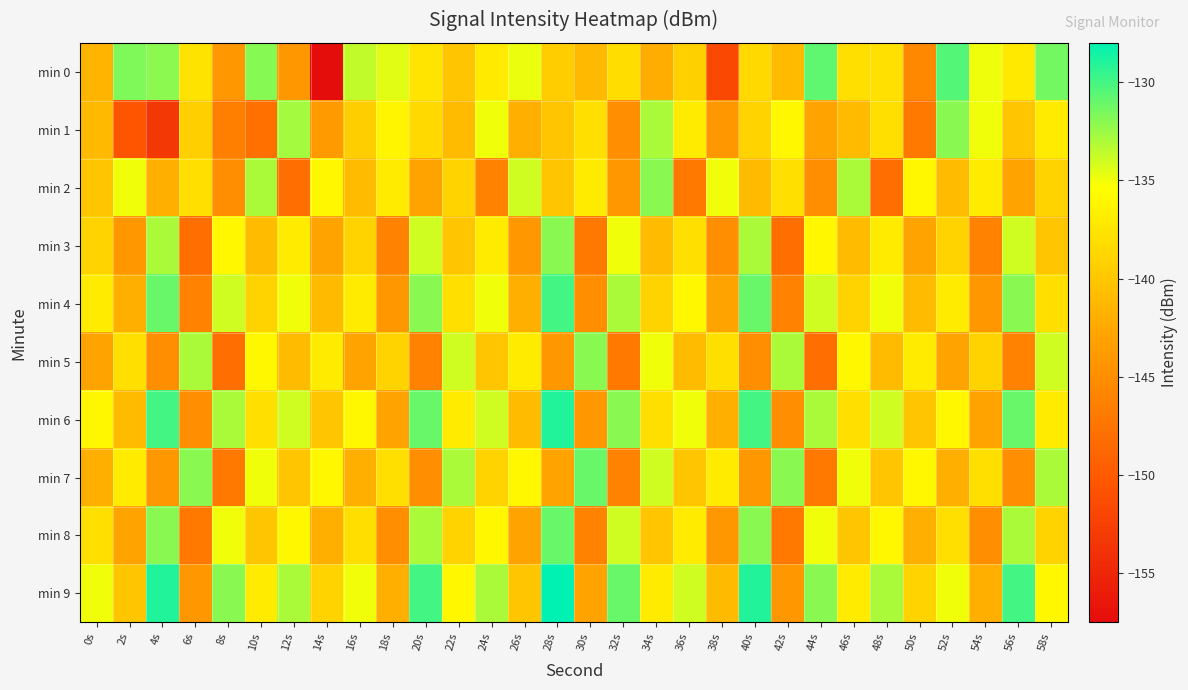

Reading right to left, what are all the values shown in this chart?

min 0: 58s=-131.4	56s=-137.2	54s=-134.9	52s=-130.4	50s=-145.6	48s=-137.9	46s=-138.0	44s=-130.8	42s=-140.9	40s=-138.5	38s=-151.8	36s=-139.3	34s=-142.1	32s=-138.2	30s=-141.1	28s=-139.5	26s=-134.8	24s=-137.1	22s=-140.0	20s=-137.5	18s=-134.5	16s=-133.6	14s=-157.4	12s=-144.1	10s=-131.9	8s=-144.2	6s=-137.6	4s=-132.1	2s=-131.7	0s=-141.5
min 1: 58s=-137.0	56s=-140.0	54s=-135.0	52s=-132.0	50s=-147.0	48s=-138.0	46s=-141.0	44s=-143.0	42s=-136.0	40s=-139.0	38s=-144.0	36s=-137.0	34s=-133.0	32s=-145.0	30s=-138.0	28s=-140.0	26s=-142.0	24s=-135.0	22s=-141.0	20s=-138.5	18s=-136.2	16s=-139.4	14s=-143.8	12s=-132.8	10s=-147.9	8s=-146.4	6s=-139.3	4s=-153.2	2s=-150.4	0s=-141.1
min 2: 58s=-139.0	56s=-143.0	54s=-137.0	52s=-141.0	50s=-136.0	48s=-148.0	46s=-133.0	44s=-145.0	42s=-138.0	40s=-141.0	38s=-135.0	36s=-147.0	34s=-132.0	32s=-144.0	30s=-137.0	28s=-140.0	26s=-134.0	24s=-146.0	22s=-139.0	20s=-143.0	18s=-137.0	16s=-141.0	14s=-136.0	12s=-148.0	10s=-133.0	8s=-145.0	6s=-138.0	4s=-142.0	2s=-135.0	0s=-140.0
min 3: 58s=-140.0	56s=-134.0	54s=-146.0	52s=-139.0	50s=-143.0	48s=-137.0	46s=-141.0	44s=-136.0	42s=-148.0	40s=-133.0	38s=-145.0	36s=-138.0	34s=-141.0	32s=-135.0	30s=-147.0	28s=-132.0	26s=-144.0	24s=-137.0	22s=-140.0	20s=-134.0	18s=-146.0	16s=-139.0	14s=-143.0	12s=-137.0	10s=-141.0	8s=-136.0	6s=-148.0	4s=-133.0	2s=-144.0	0s=-139.0
min 4: 58s=-138.0	56s=-132.0	54s=-144.0	52s=-137.0	50s=-141.0	48s=-135.0	46s=-139.0	44s=-134.0	42s=-146.0	40s=-131.0	38s=-143.0	36s=-136.0	34s=-139.0	32s=-133.0	30s=-145.0	28s=-130.0	26s=-142.0	24s=-135.0	22s=-138.0	20s=-132.0	18s=-144.0	16s=-137.0	14s=-141.0	12s=-135.0	10s=-139.0	8s=-134.0	6s=-146.0	4s=-131.0	2s=-142.0	0s=-137.0
min 5: 58s=-134.0	56s=-146.0	54s=-139.0	52s=-143.0	50s=-137.0	48s=-141.0	46s=-136.0	44s=-148.0	42s=-133.0	40s=-145.0	38s=-138.0	36s=-141.0	34s=-135.0	32s=-147.0	30s=-132.0	28s=-144.0	26s=-137.0	24s=-140.0	22s=-134.0	20s=-146.0	18s=-139.0	16s=-143.0	14s=-137.0	12s=-141.0	10s=-136.0	8s=-148.0	6s=-133.0	4s=-145.0	2s=-138.0	0s=-143.0
min 6: 58s=-137.0	56s=-131.0	54s=-143.0	52s=-136.0	50s=-140.0	48s=-134.0	46s=-138.0	44s=-133.0	42s=-145.0	40s=-130.0	38s=-142.0	36s=-135.0	34s=-138.0	32s=-132.0	30s=-144.0	28s=-129.0	26s=-141.0	24s=-134.0	22s=-137.0	20s=-131.0	18s=-143.0	16s=-136.0	14s=-140.0	12s=-134.0	10s=-138.0	8s=-133.0	6s=-145.0	4s=-130.0	2s=-141.0	0s=-136.0
min 7: 58s=-133.0	56s=-145.0	54s=-138.0	52s=-142.0	50s=-136.0	48s=-140.0	46s=-135.0	44s=-147.0	42s=-132.0	40s=-144.0	38s=-137.0	36s=-140.0	34s=-134.0	32s=-146.0	30s=-131.0	28s=-143.0	26s=-136.0	24s=-139.0	22s=-133.0	20s=-145.0	18s=-138.0	16s=-142.0	14s=-136.0	12s=-140.0	10s=-135.0	8s=-147.0	6s=-132.0	4s=-144.0	2s=-137.0	0s=-142.0
min 8: 58s=-139.0	56s=-133.0	54s=-145.0	52s=-138.0	50s=-142.0	48s=-136.0	46s=-140.0	44s=-135.0	42s=-147.0	40s=-132.0	38s=-144.0	36s=-137.0	34s=-140.0	32s=-134.0	30s=-146.0	28s=-131.0	26s=-143.0	24s=-136.0	22s=-139.0	20s=-133.0	18s=-145.0	16s=-138.0	14s=-142.0	12s=-136.0	10s=-140.0	8s=-135.0	6s=-147.0	4s=-132.0	2s=-143.0	0s=-138.0
min 9: 58s=-136.0	56s=-130.0	54s=-142.0	52s=-135.0	50s=-139.0	48s=-133.0	46s=-137.0	44s=-132.0	42s=-144.0	40s=-129.0	38s=-141.0	36s=-134.0	34s=-137.0	32s=-131.0	30s=-143.0	28s=-128.0	26s=-140.0	24s=-133.0	22s=-136.0	20s=-130.0	18s=-142.0	16s=-135.0	14s=-139.0	12s=-133.0	10s=-137.0	8s=-132.0	6s=-144.0	4s=-129.0	2s=-140.0	0s=-135.0